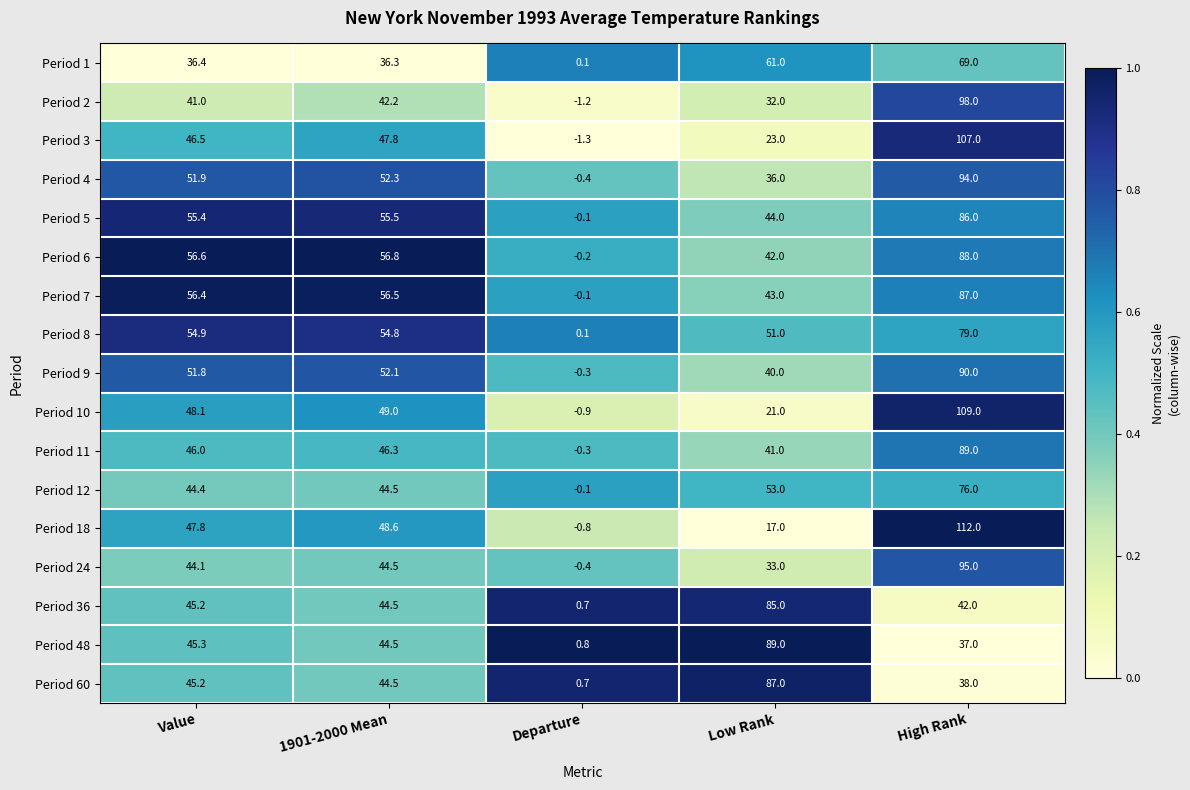

Rank the series at Low Rank from highest to lowest value.

Period 48, Period 60, Period 36, Period 1, Period 12, Period 8, Period 5, Period 7, Period 6, Period 11, Period 9, Period 4, Period 24, Period 2, Period 3, Period 10, Period 18